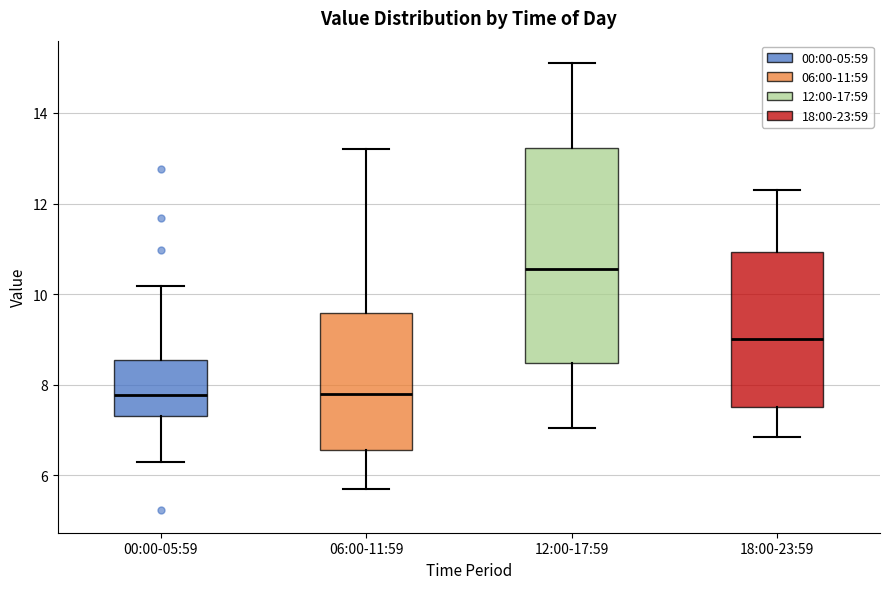

Reading left to right, read every box against the y-axis: the position of its median line, the range the box covers, and the ends of its whiskers. The values are not printed on the chart, so give them approximately, as read against the axis.

00:00-05:59: median 7.8, box 7.4 to 8.6, whiskers 6.4 to 10.2
06:00-11:59: median 7.8, box 6.6 to 9.6, whiskers 5.8 to 13.2
12:00-17:59: median 10.6, box 8.4 to 13.2, whiskers 7.0 to 15.2
18:00-23:59: median 9.0, box 7.6 to 11.0, whiskers 6.8 to 12.4